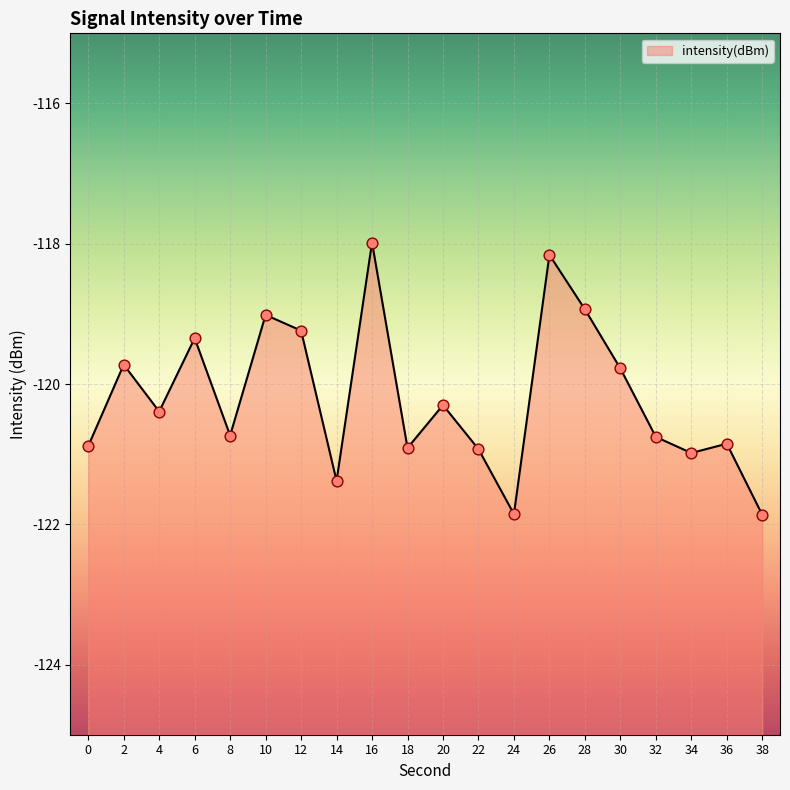

What is the change in value from 4 to 32?

-0.4